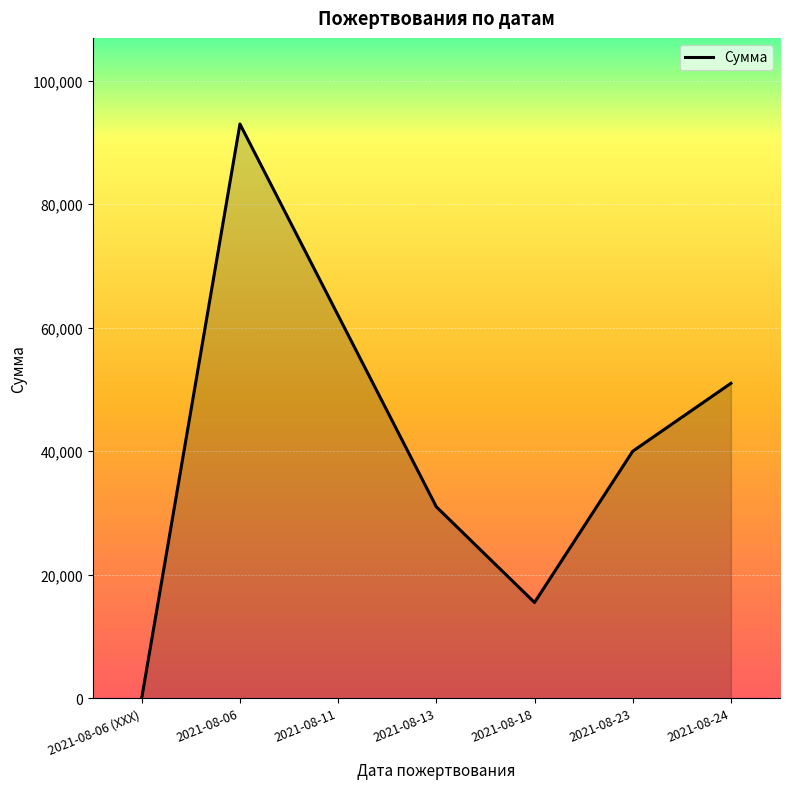

True or false: the data has more than 1 interior local peaks.

False